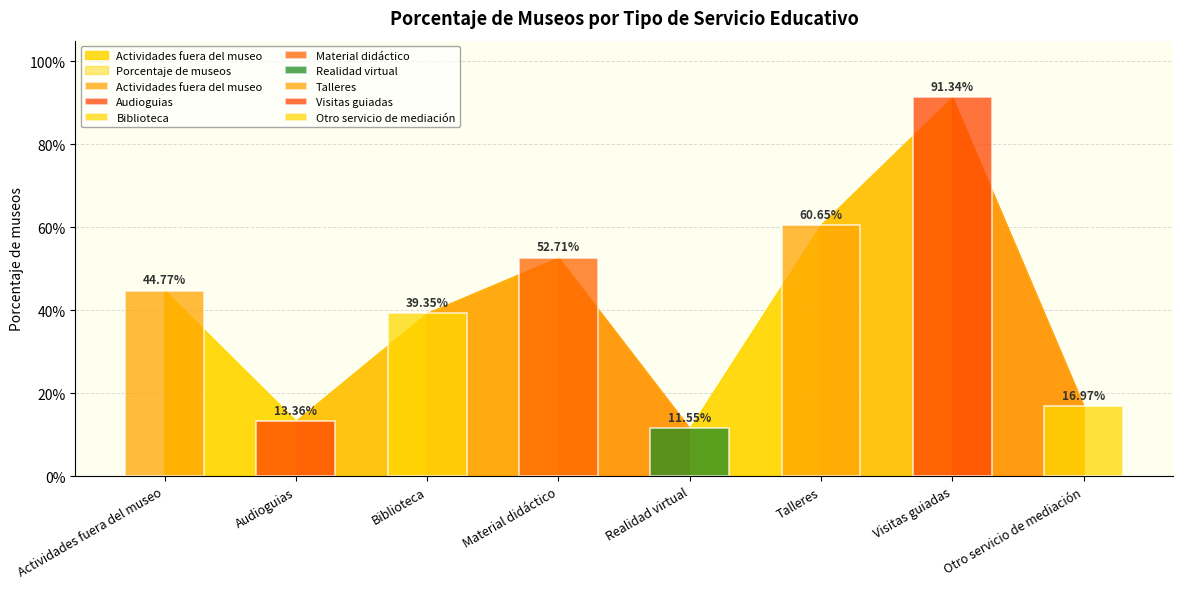

The chart shows a value of 0.4 at Actividades fuera del museo. True or false?

True